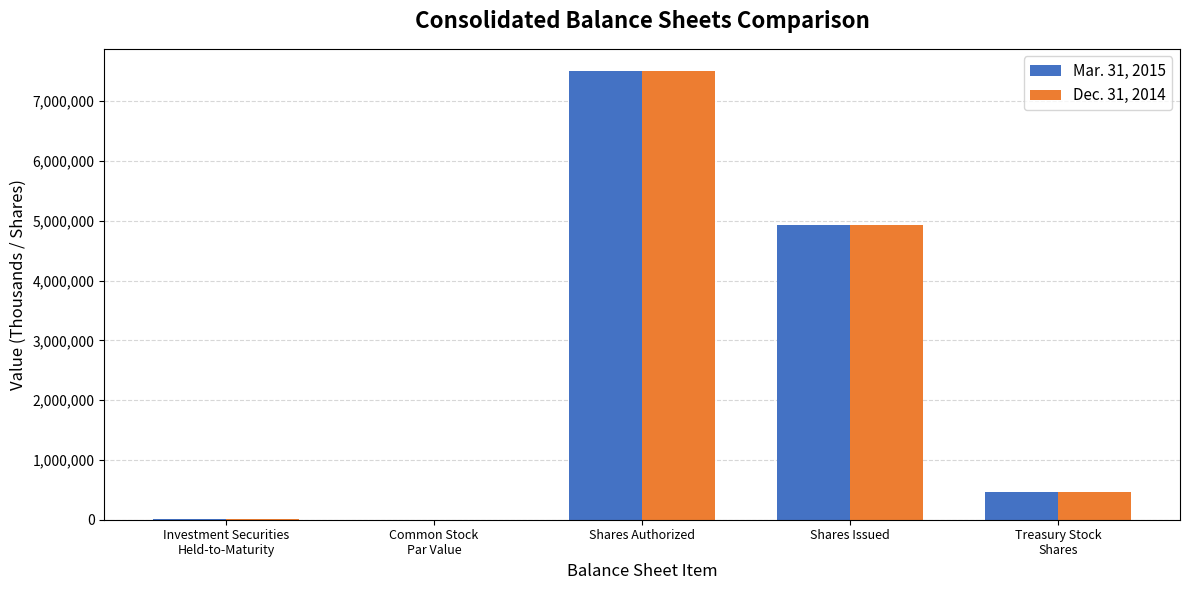

True or false: Mar. 31, 2015 has a value of 1497250 at Shares Issued.

False